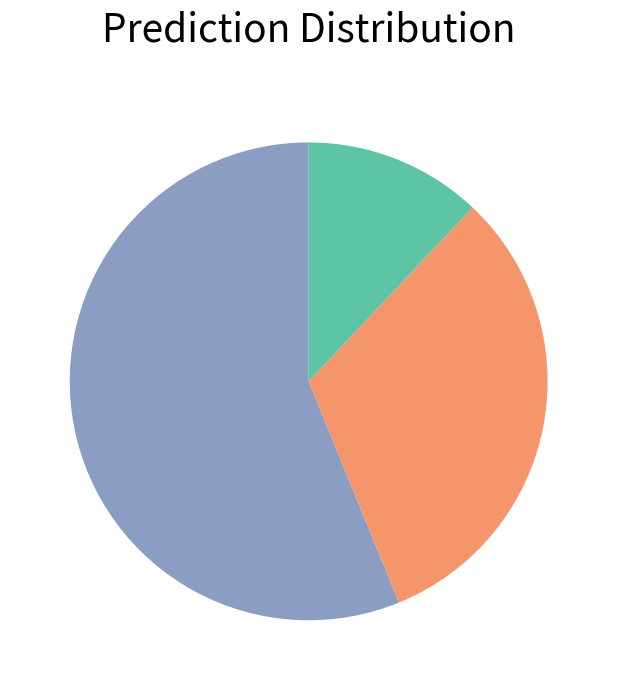

Is there any slice that represents more than half of the pie?

Yes